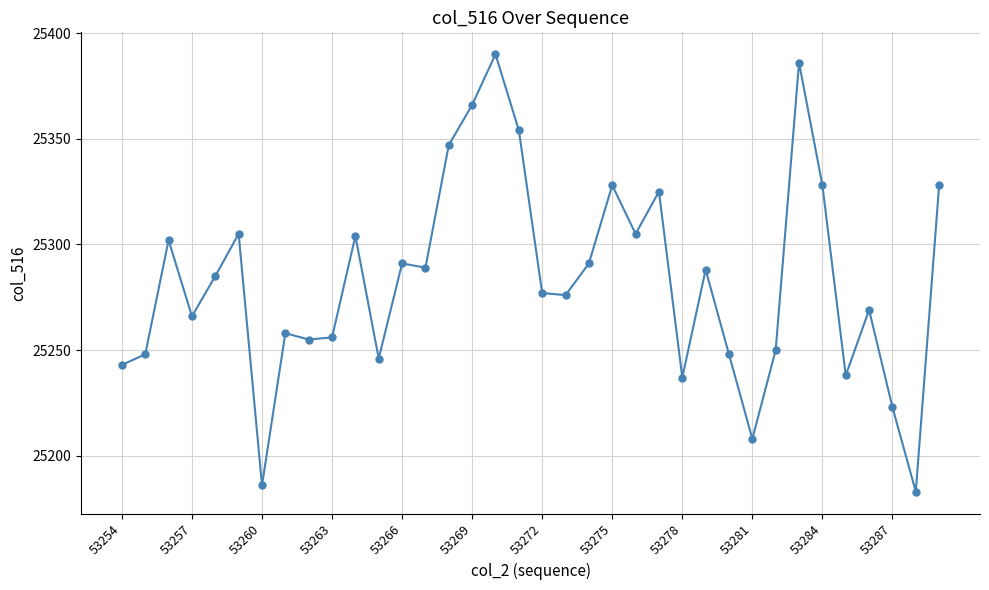

How many points are lower than both their immediate neighbors (excluding endpoints)?

11